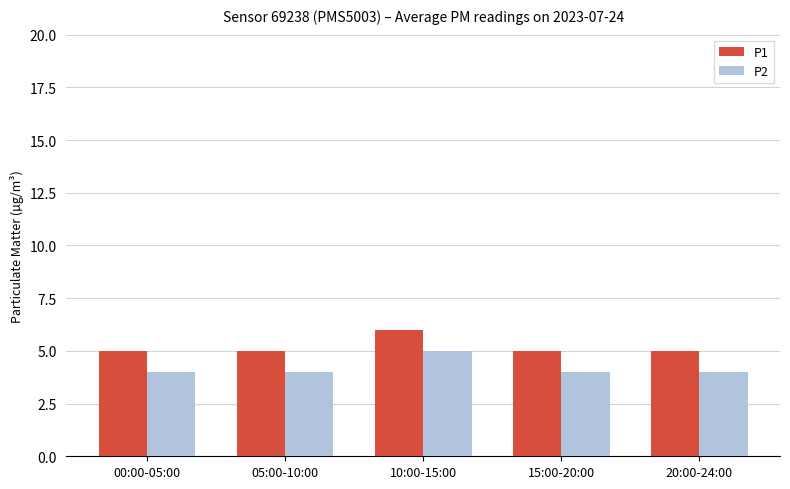

What is the total value across all series at 15:00-20:00?

9